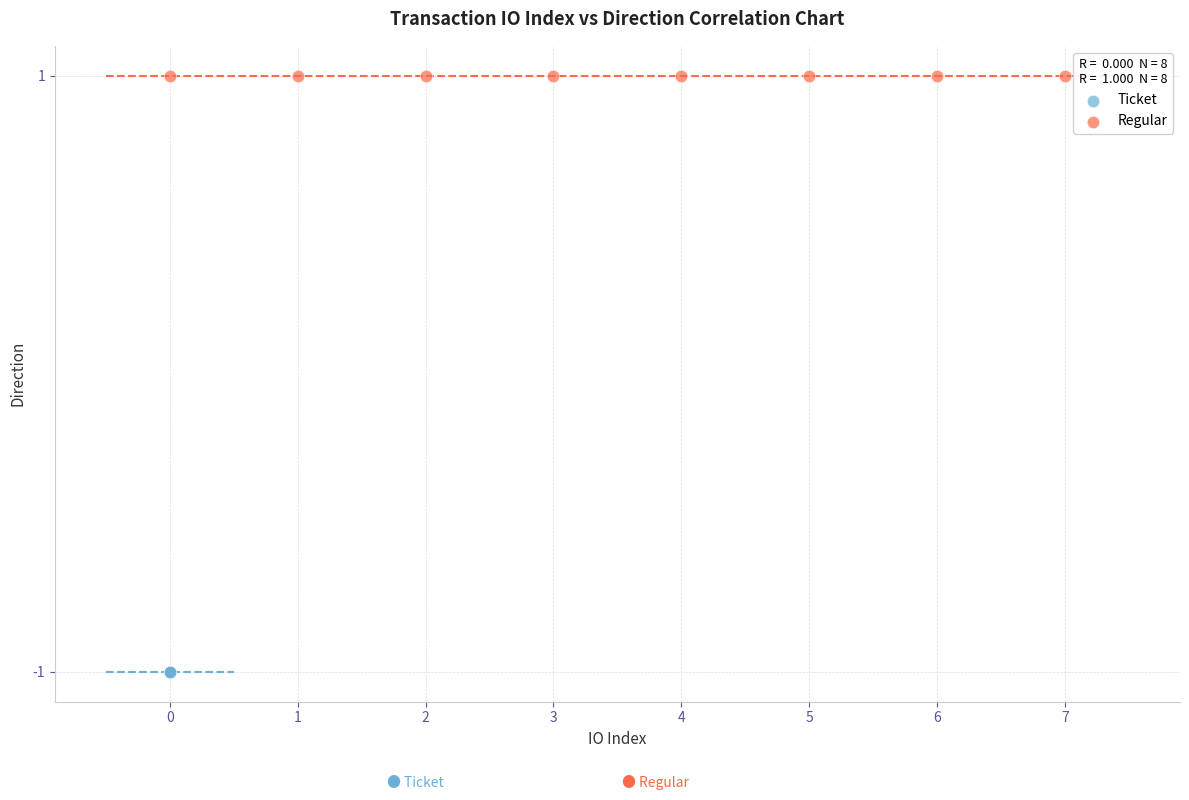

Which series contains the highest Y value?

Regular